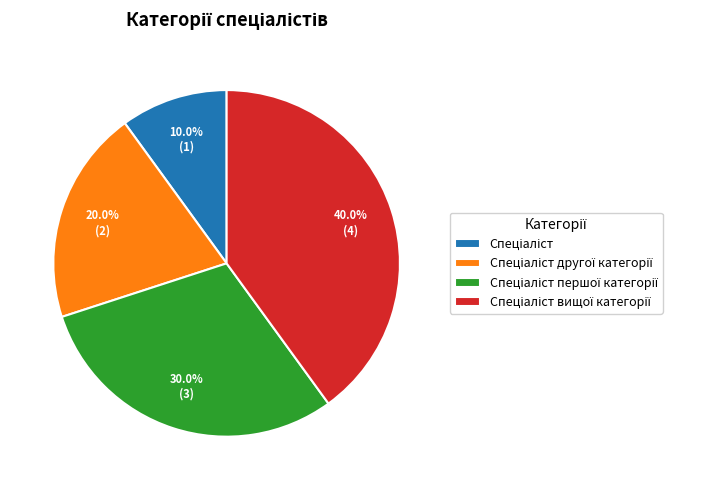

To the nearest percent, what is the difference between the largest and smallest slice percentages?

30%